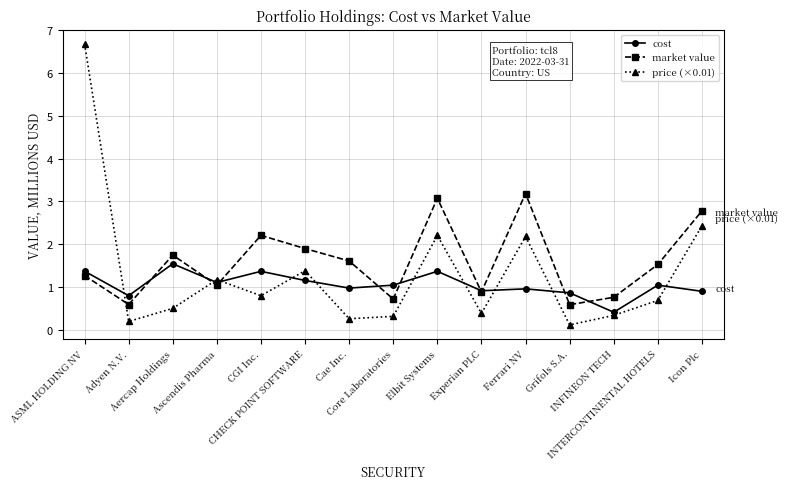

What position from the right is Ferrari NV?

5